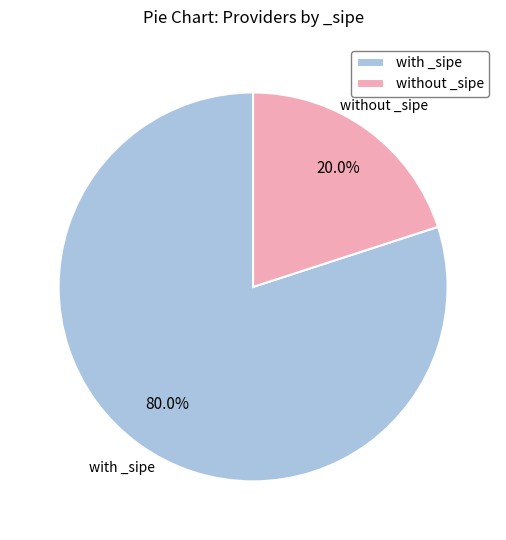

Combined, do with _sipe and without _sipe account for over 50%?

Yes